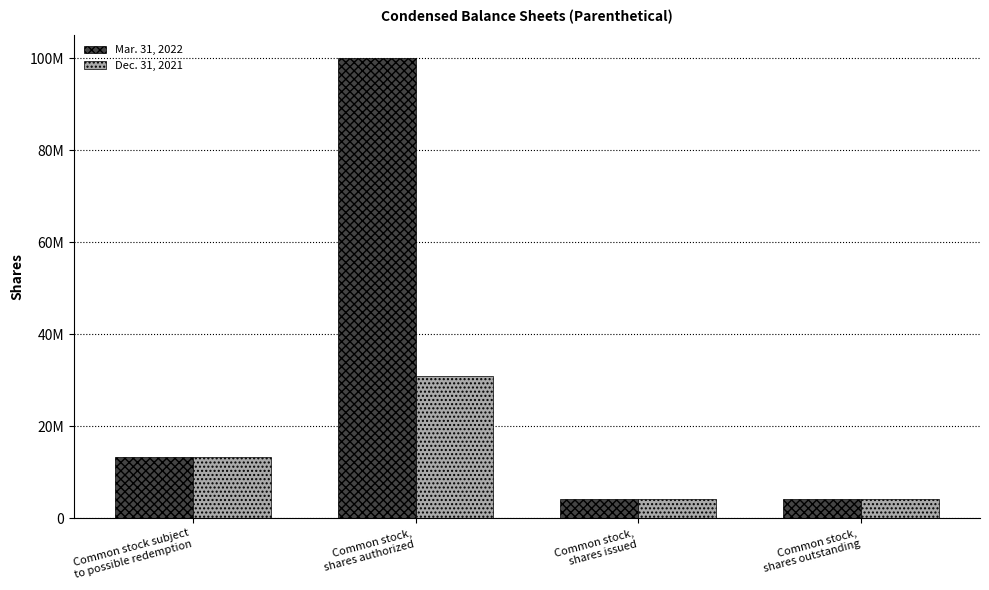

What is the highest value of the Dec. 31, 2021 series?

31000000